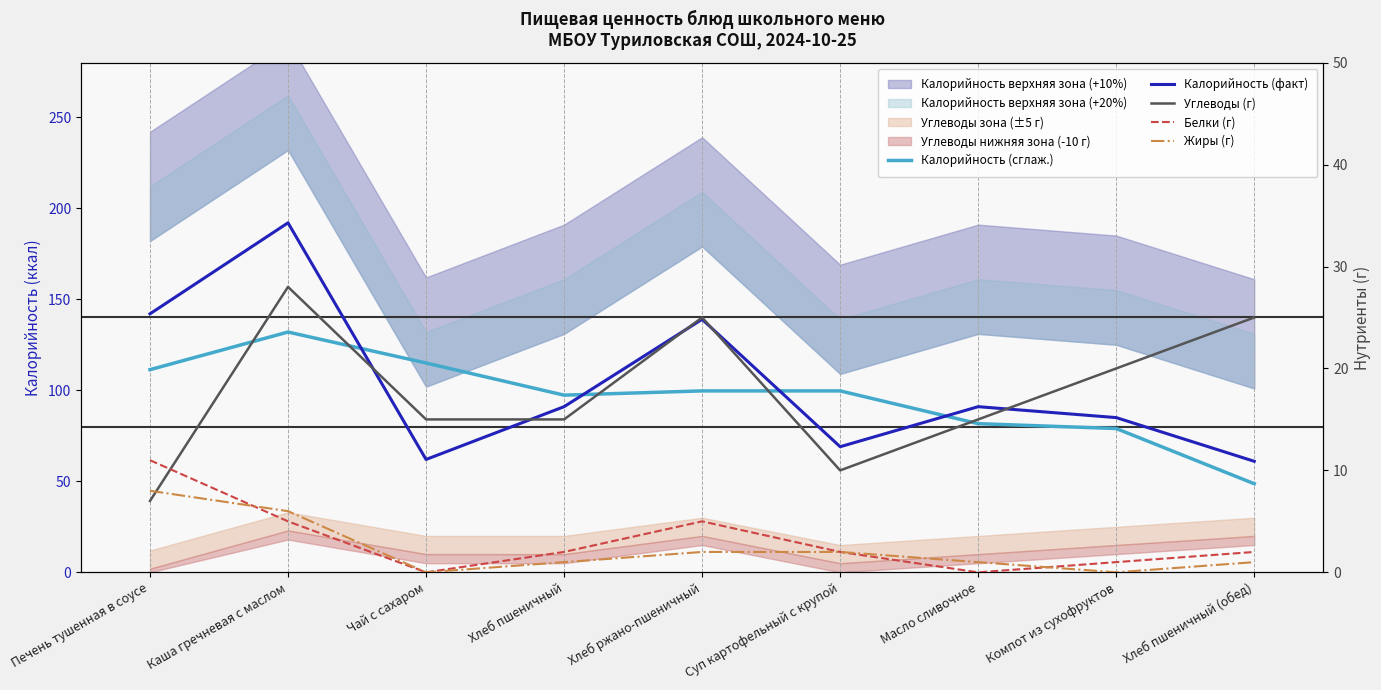

True or false: Калорийность (сглаж.) and Белки (г) cross at least once.

False